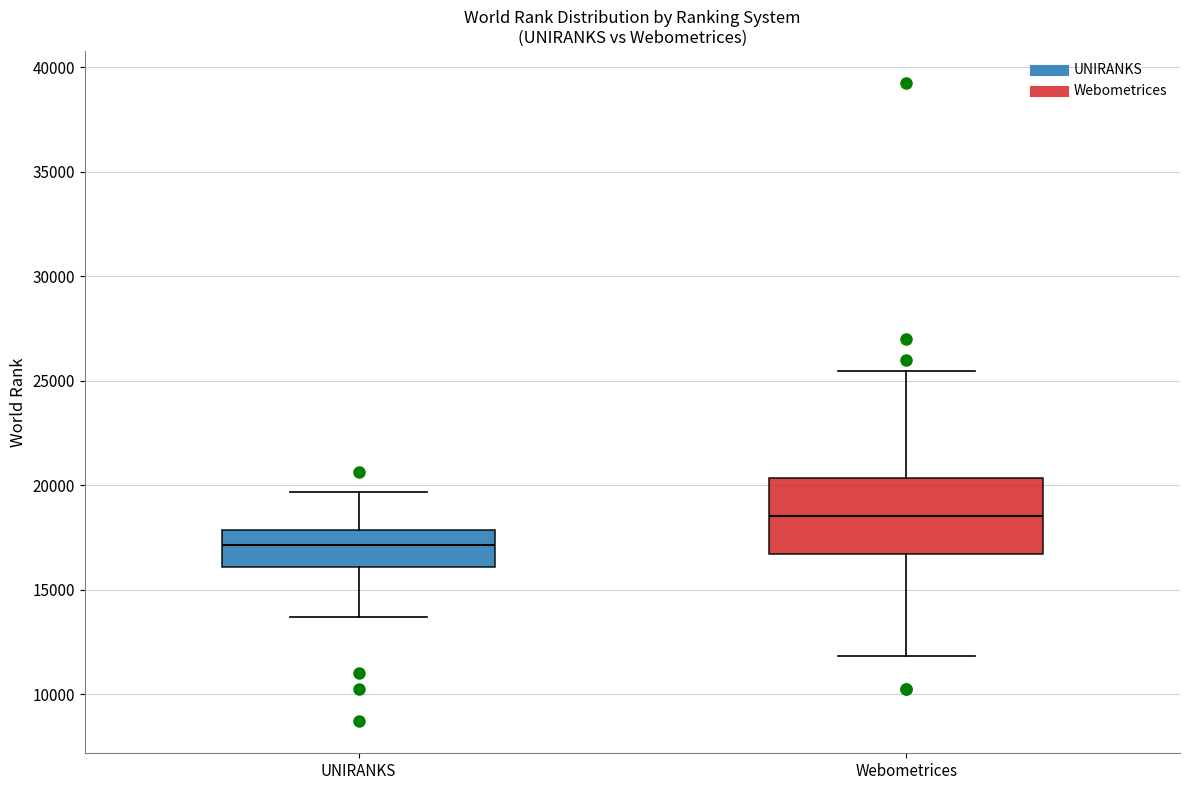

Reading left to right, transcribe this box plot: for each box, give where its median line is, the range the box spans, and where its two whiskers end, as read against the y-axis. The values are not printed on the chart, so give them approximately, as read against the axis.

UNIRANKS: median 17000, box 16000 to 18000, whiskers 13500 to 19500
Webometrices: median 18500, box 16500 to 20500, whiskers 12000 to 25500